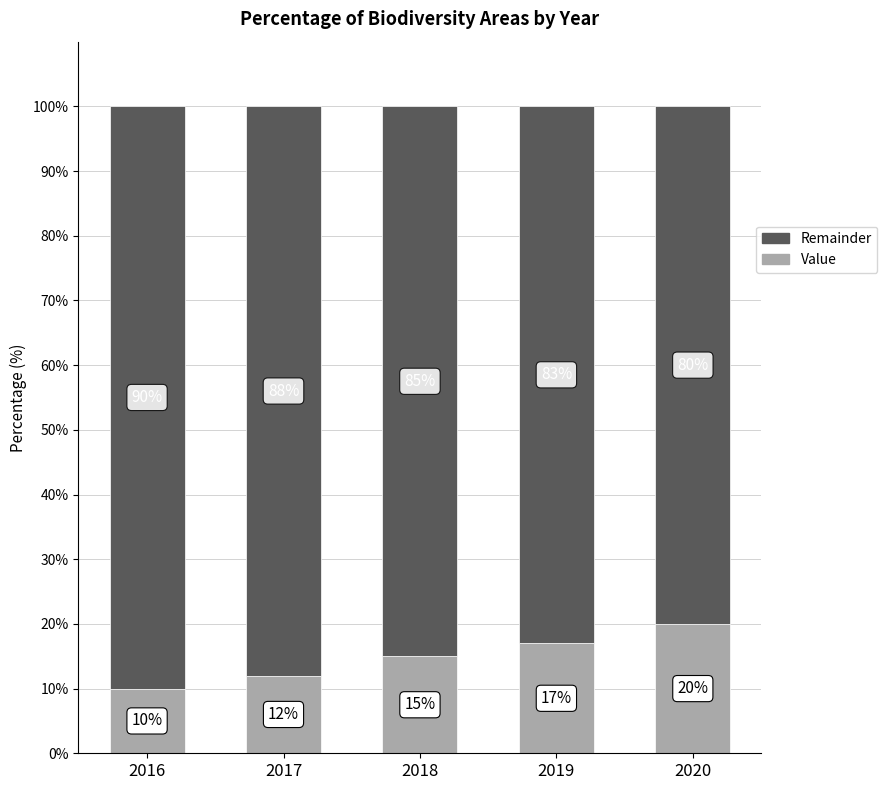

Reading left to right, list the values for the Value series.

2016=10	2017=12	2018=15	2019=17	2020=20